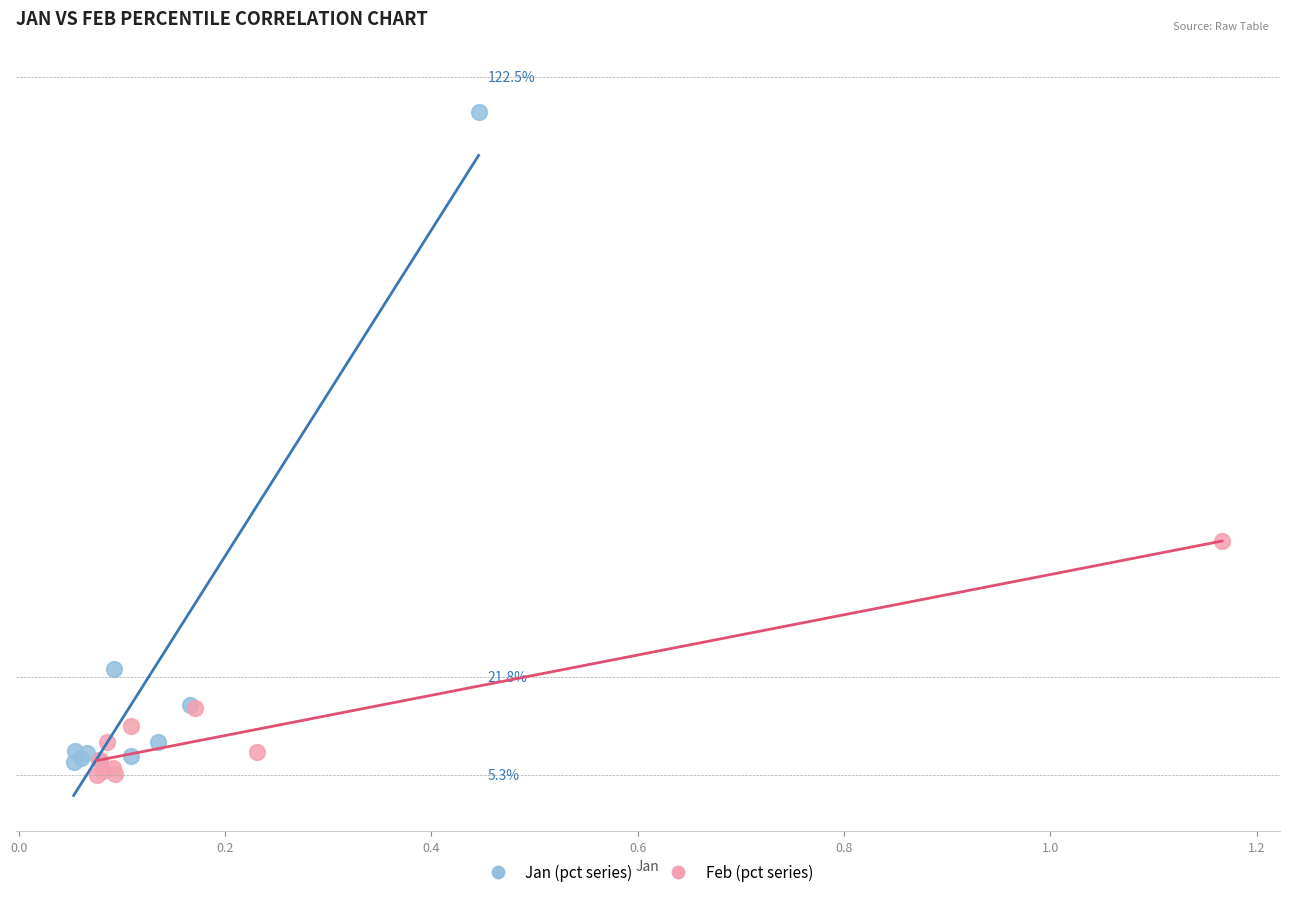

Which series reaches the maximum Y coordinate?

Jan (pct series)